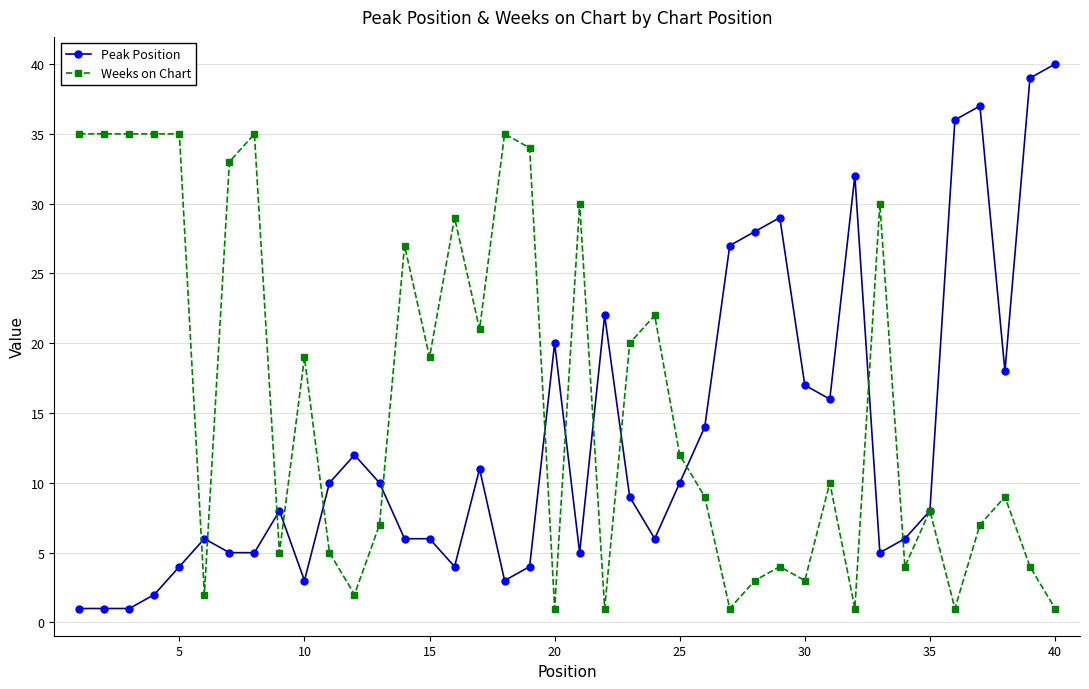

True or false: Weeks on Chart has more than 1 points higher than both neighbors.

True